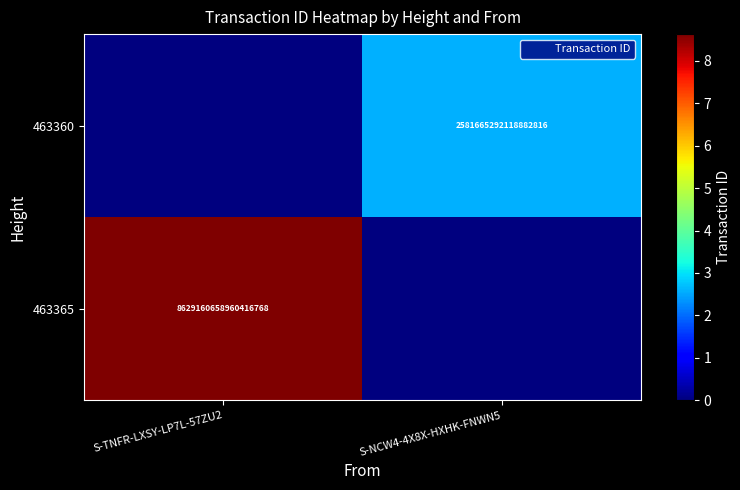

At how many categories does at least one series exceed 1169541169934193152?

2